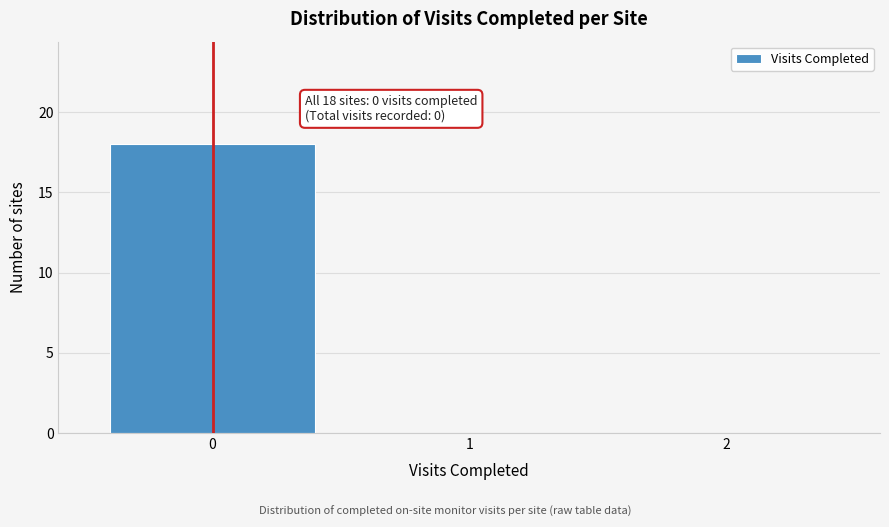

Reading left to right, extract all data points from this chart.

0=18	1=0	2=0